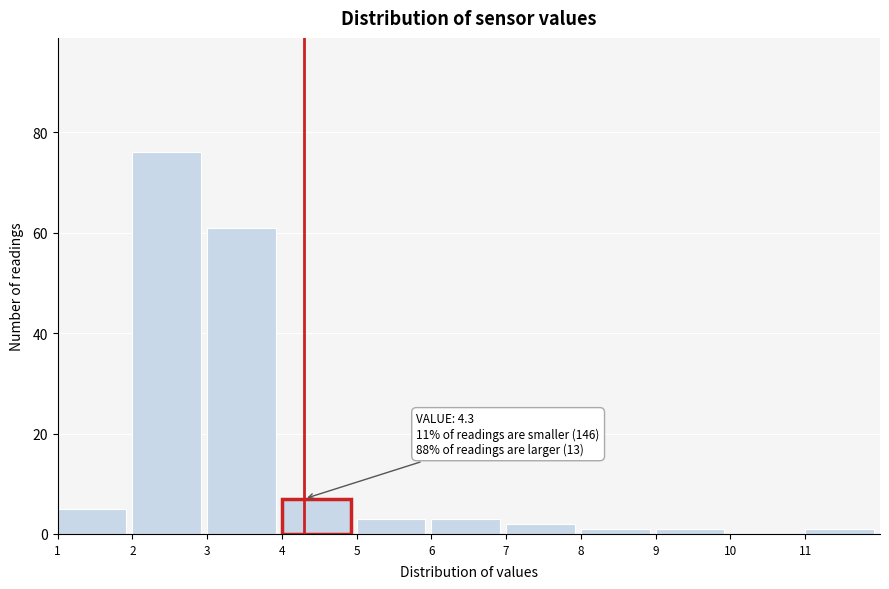

Which range on the x-axis has the tallest bar?

2 to 3